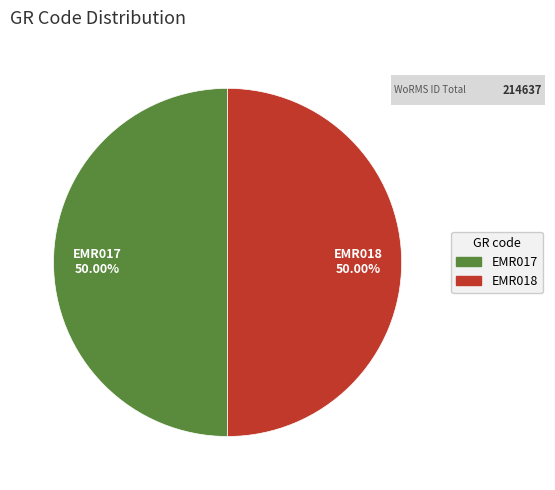

What is the ratio of the value at EMR017 to the value at EMR018?

1.0